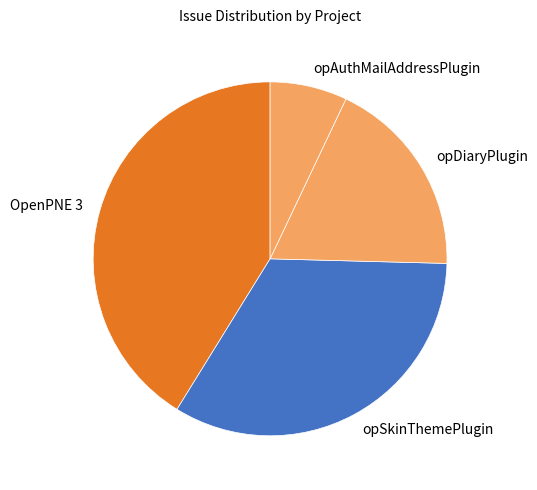

What is the largest slice in the pie chart?

OpenPNE 3